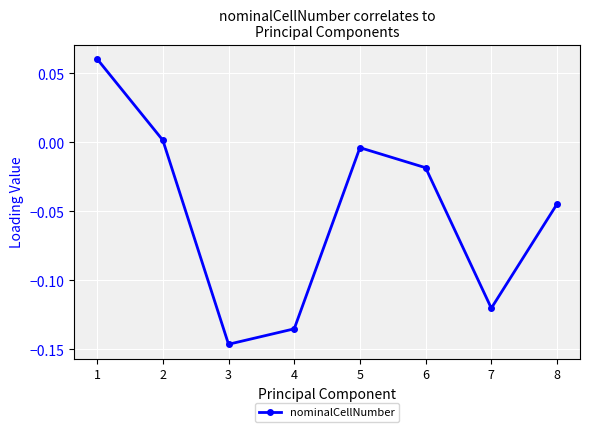

At which label is the value closest to 0?

2